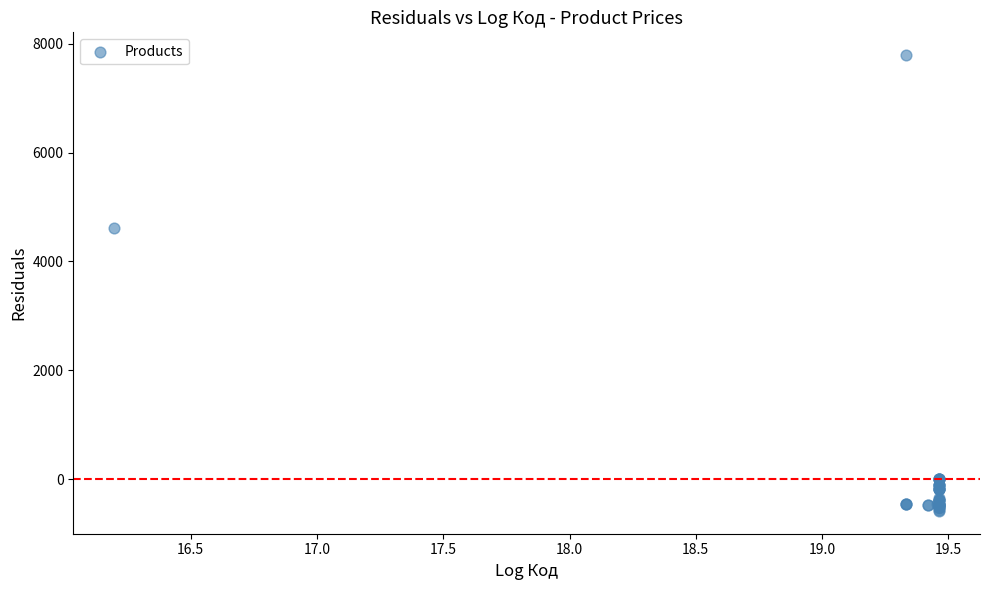

What Y value in the scatter plot is closest to 3604?

4607.2